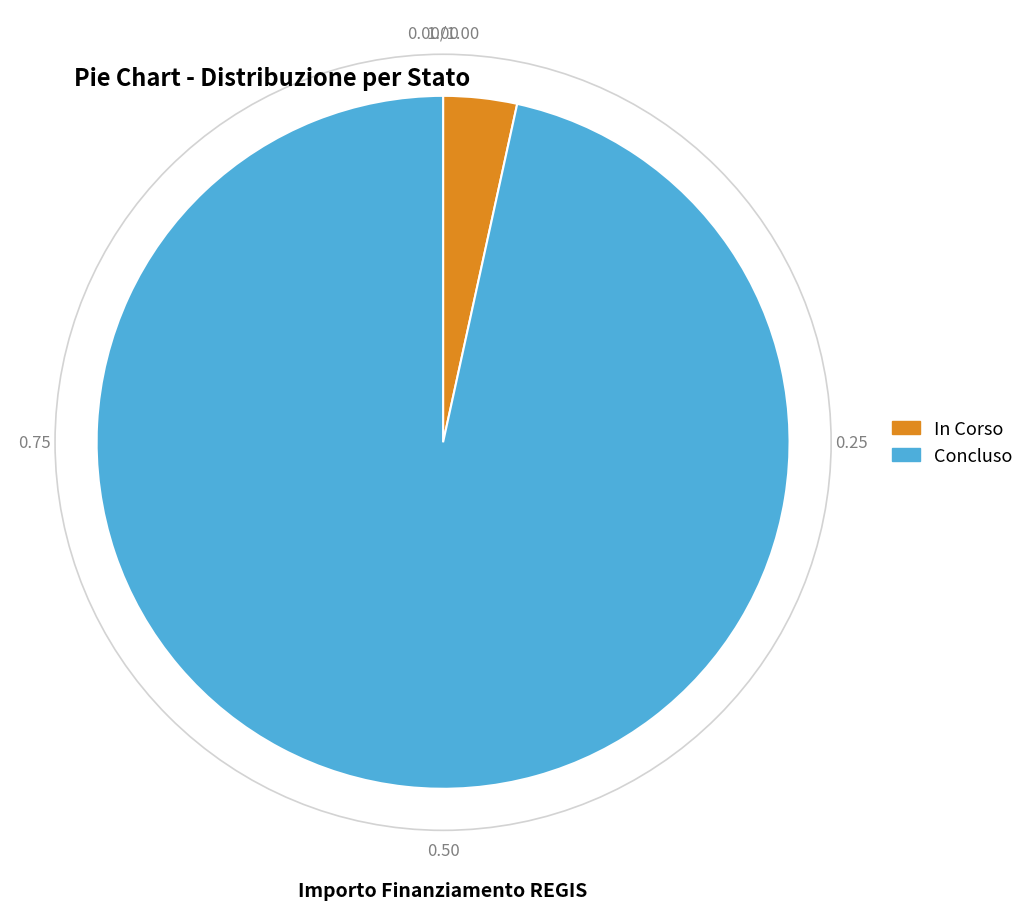

How many slices are in this pie chart?

2